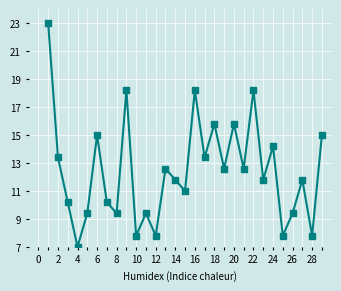

What is the value of the 26th point from the left?

9.4